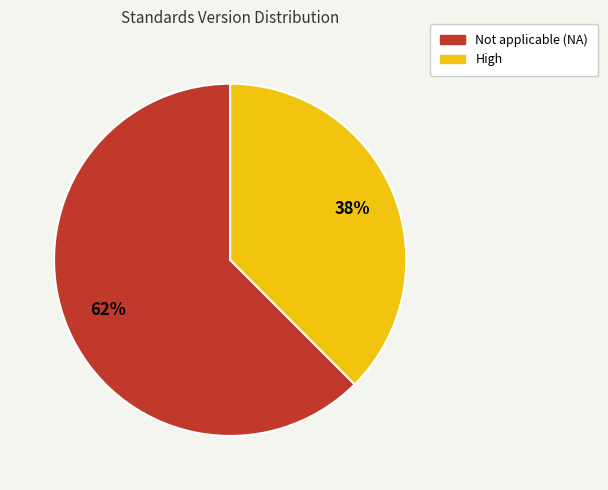

To the nearest percent, what is the combined percentage of Not applicable (NA) and High?

100%